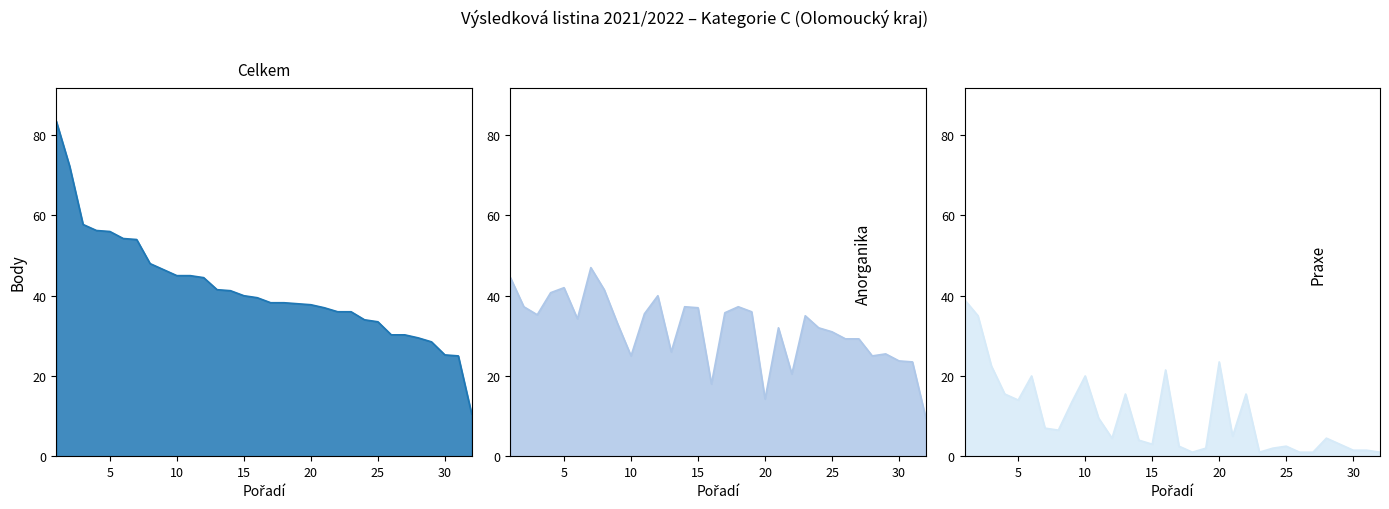

What is the sum of all Anorganika values?

1013.8